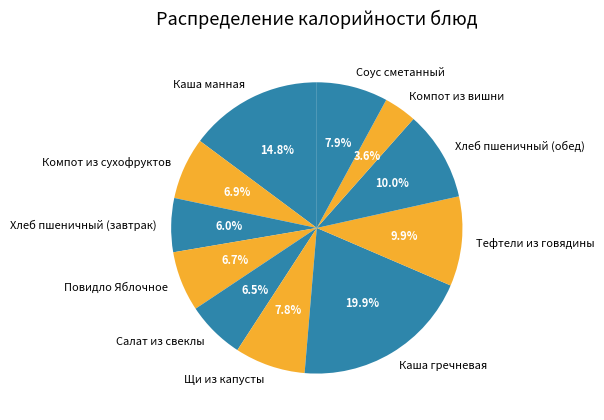

Does Повидло Яблочное account for over 50% of the chart?

No